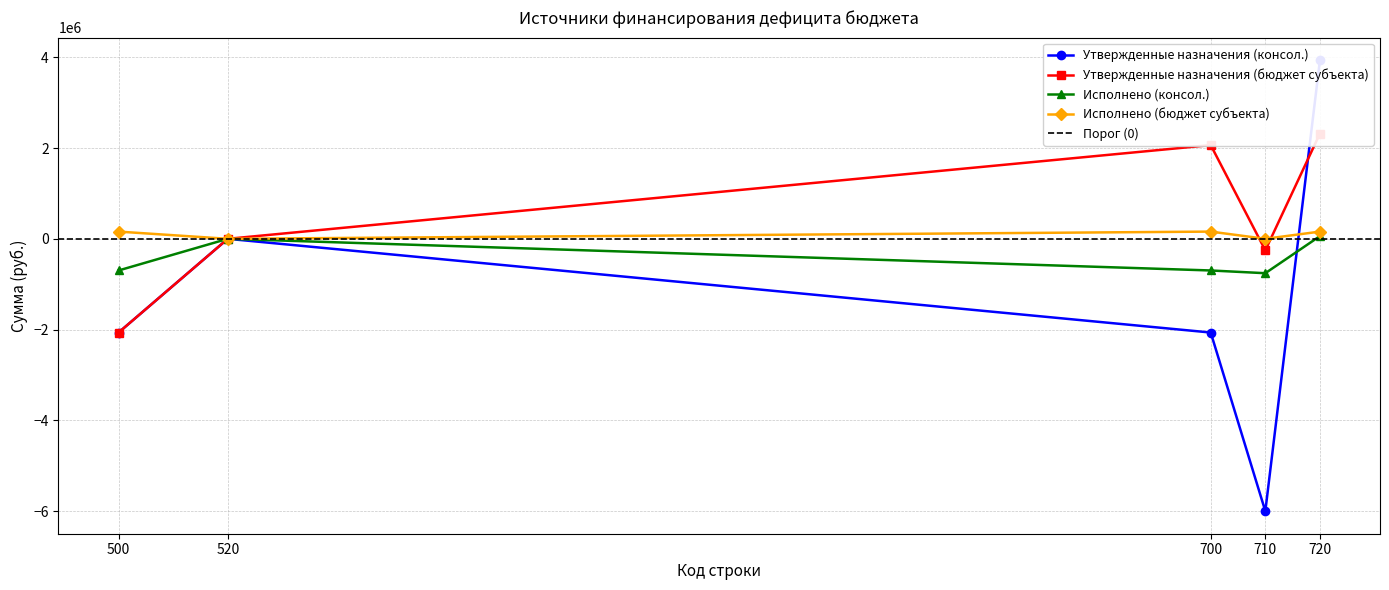

At which category is the sum across all series the highest?

720